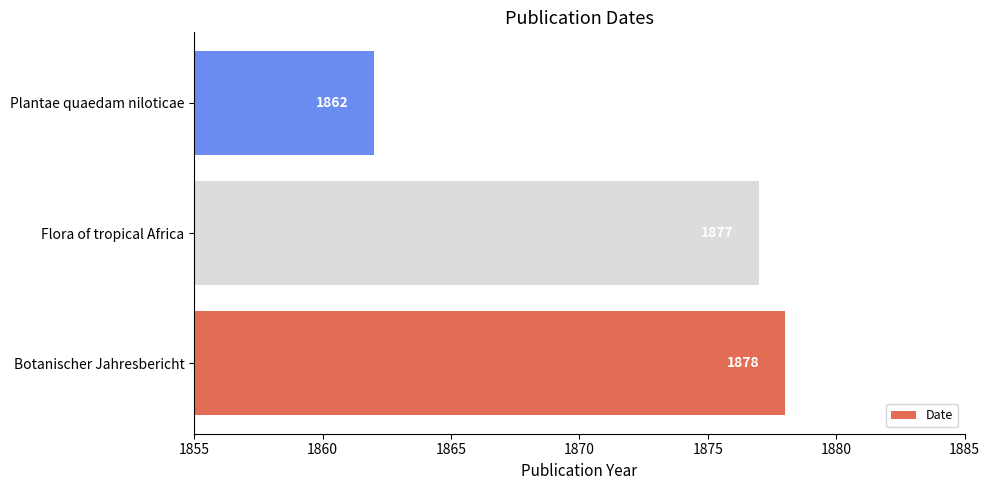

True or false: the data shows 1862 at Plantae quaedam niloticae.

True